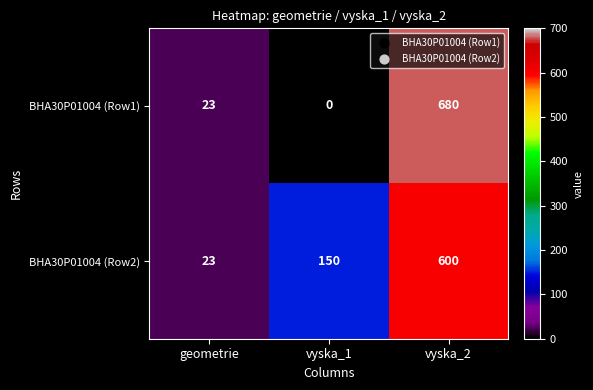

Which series has the largest total across all categories?

BHA30P01004 (Row2)